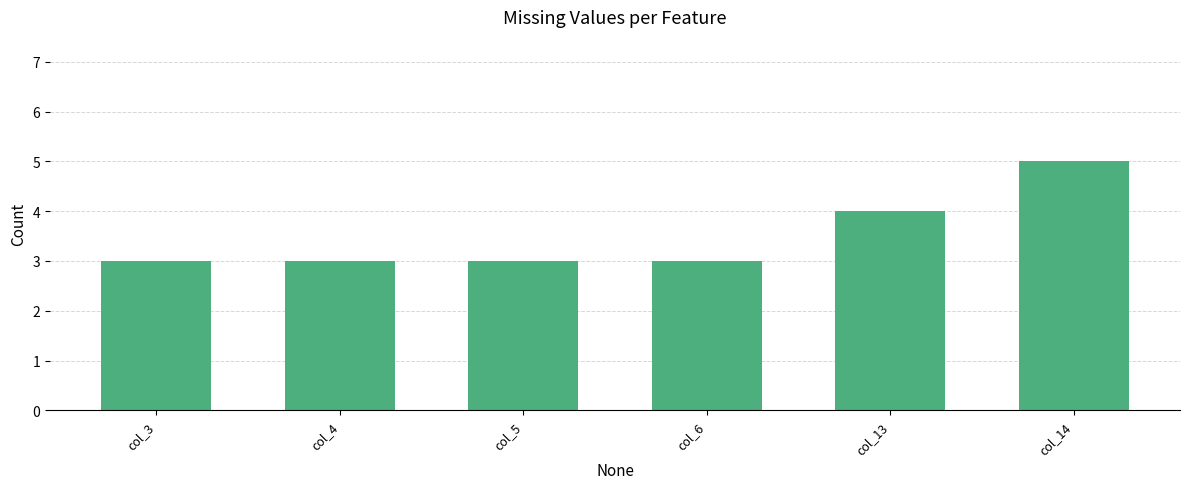

Which label corresponds to the largest value in the chart?

col_14